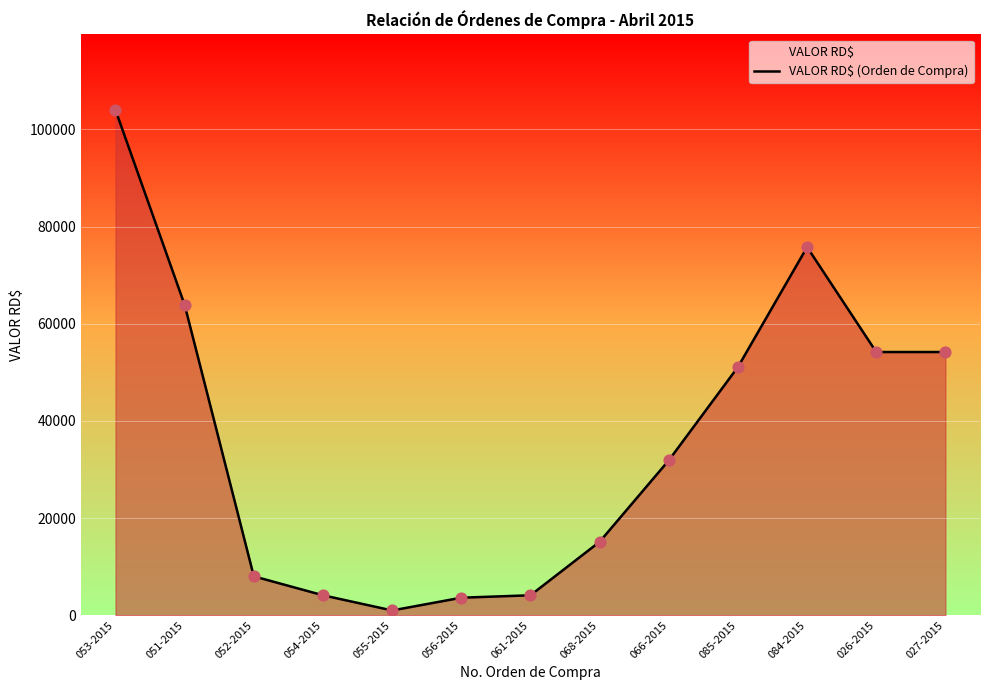

What is the change in value from 084-2015 to 027-2015?

-21598.0